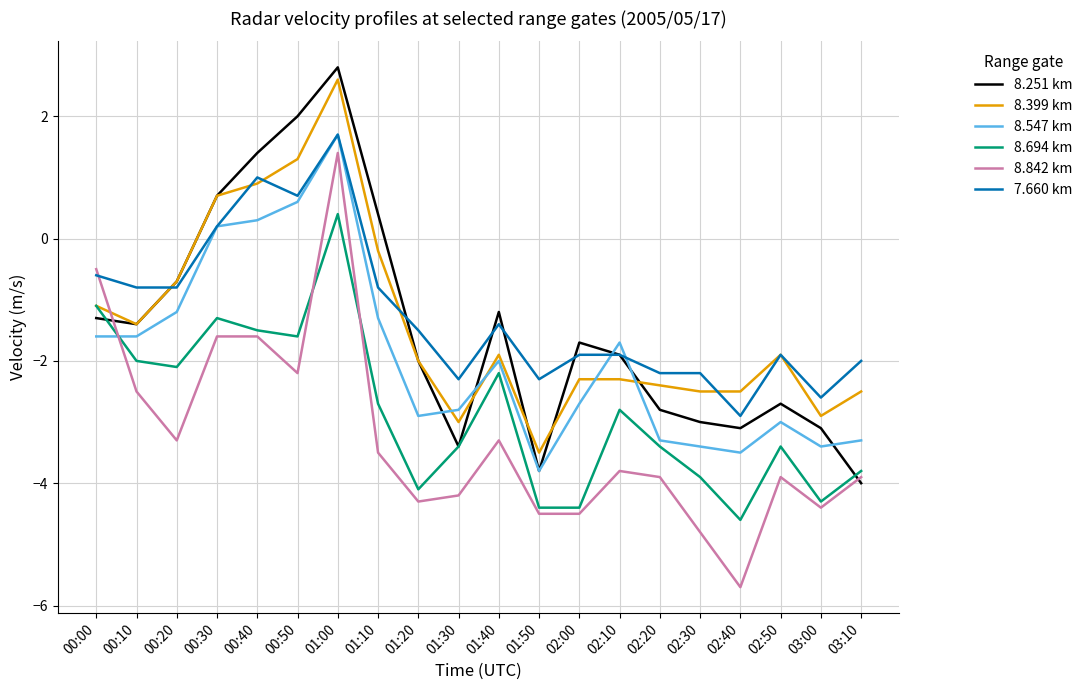

At which category is the sum across all series the highest?

01:00